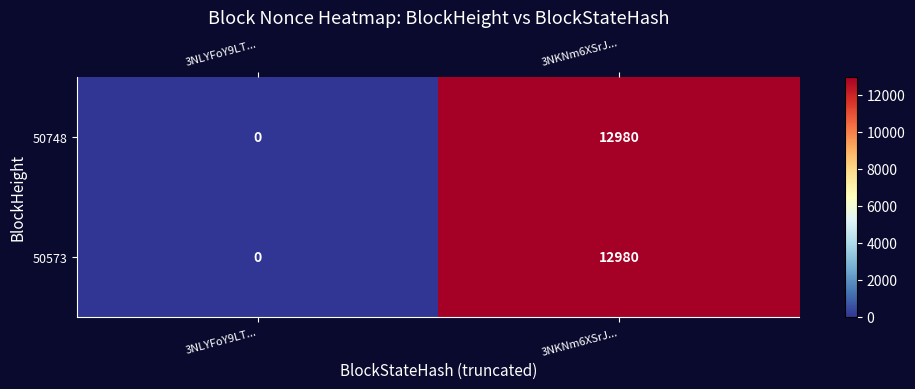

At which label is 50748 closest to 6490?

3NLYFoY9LT...